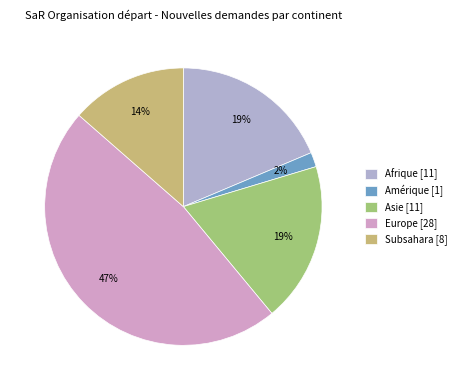

To the nearest percent, what is the difference between the Afrique [11] and Subsahara [8] slice percentages?

5%